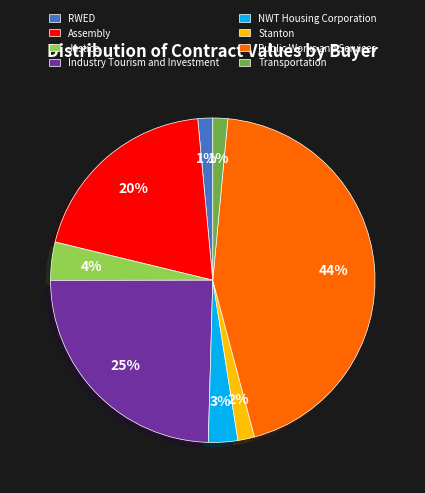

Which category has the biggest portion of the pie?

Public Works and Services